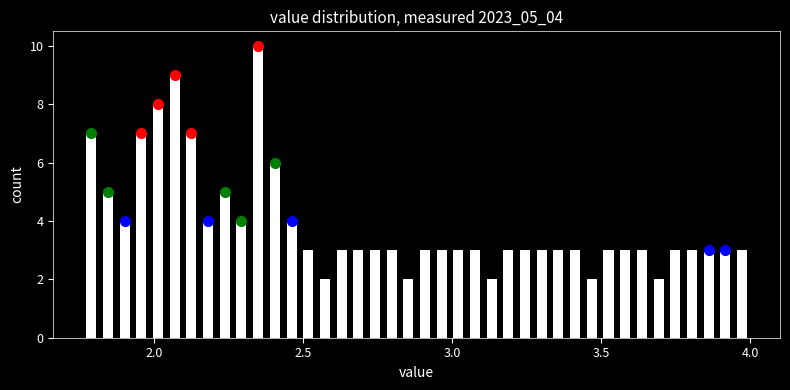

Read against the x-axis, roughly where is the centre of the tallest bar?

2.35